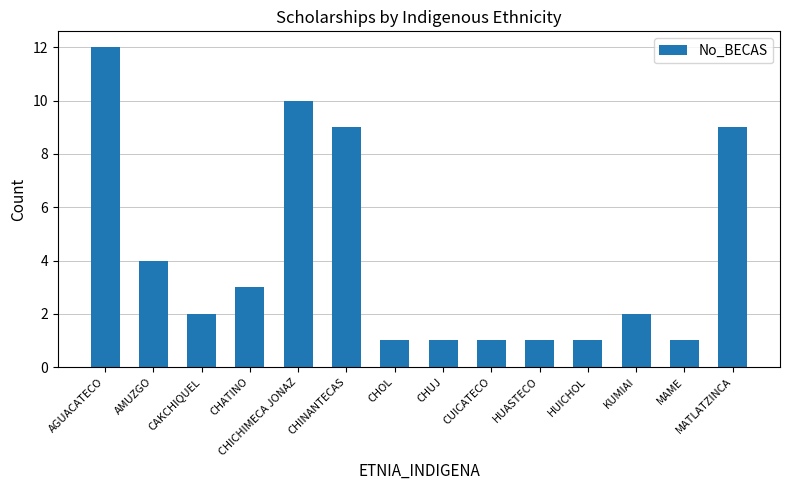

At which category does the chart reach its peak across all series?

AGUACATECO